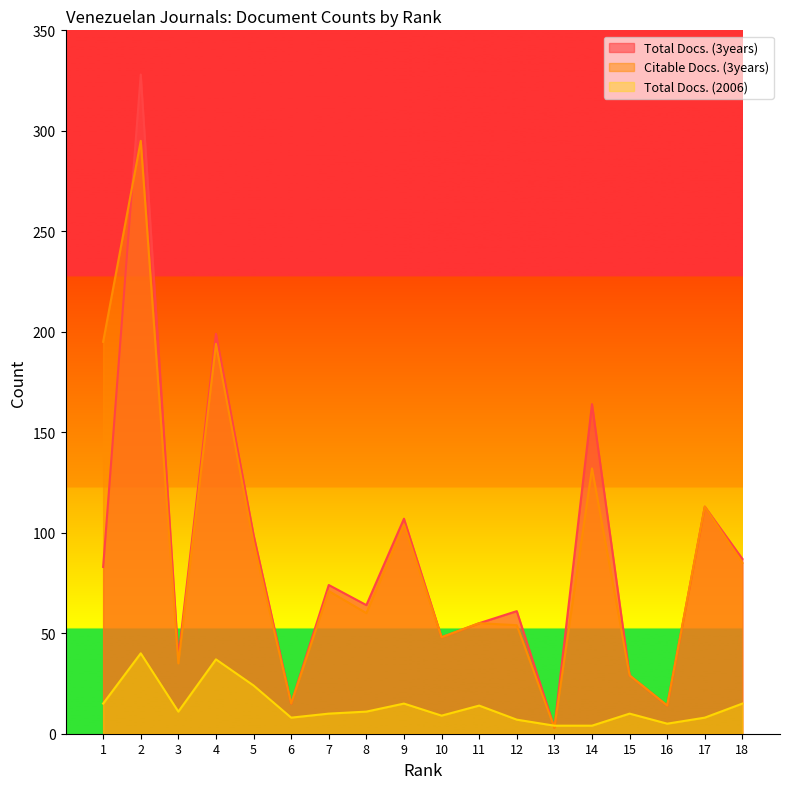

How many values in the Total Docs. (3years) series exceed 74?

8